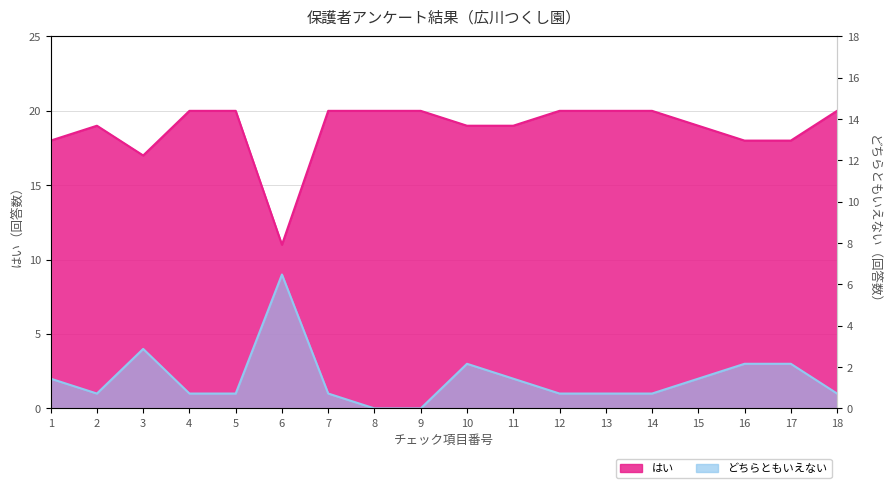

What is the sum of the はい values at 17 and 7?

38